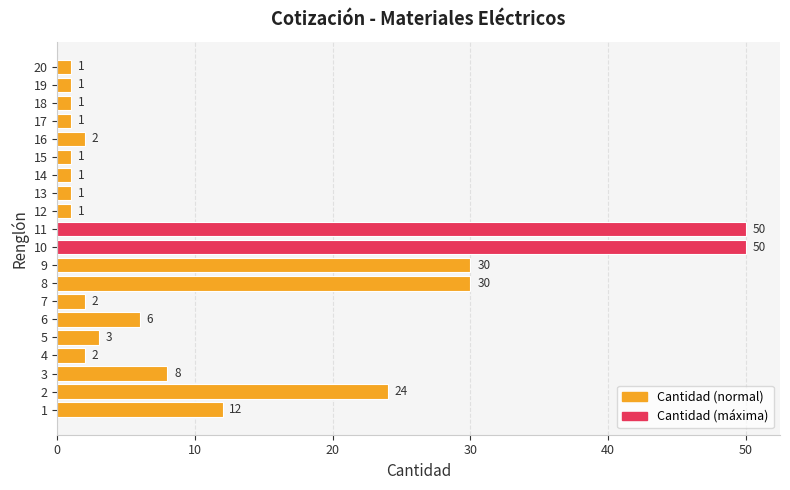

How many data points are less than 2?

8